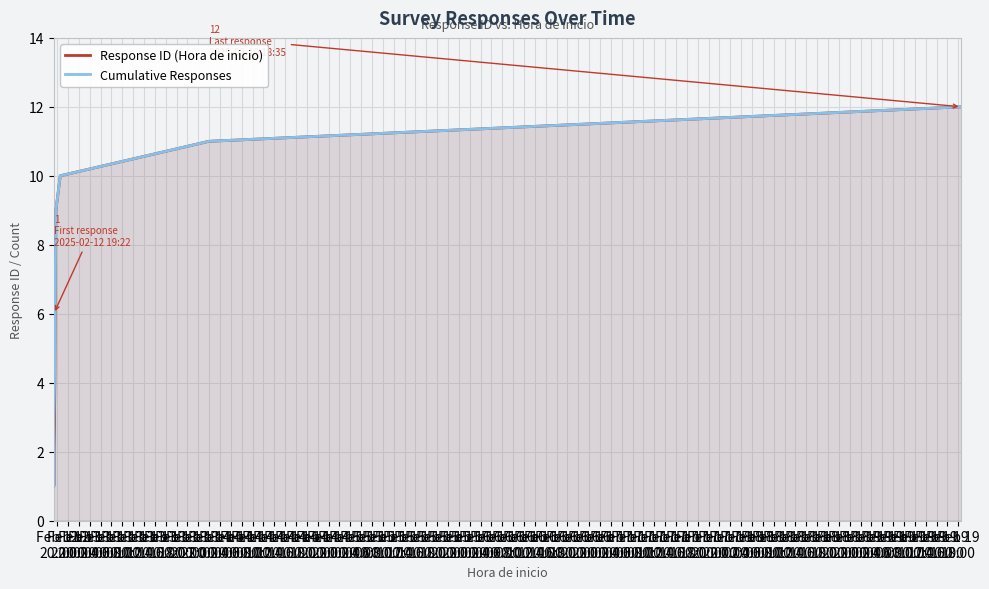

What is the average value of the Response ID (Hora de inicio) series?

6